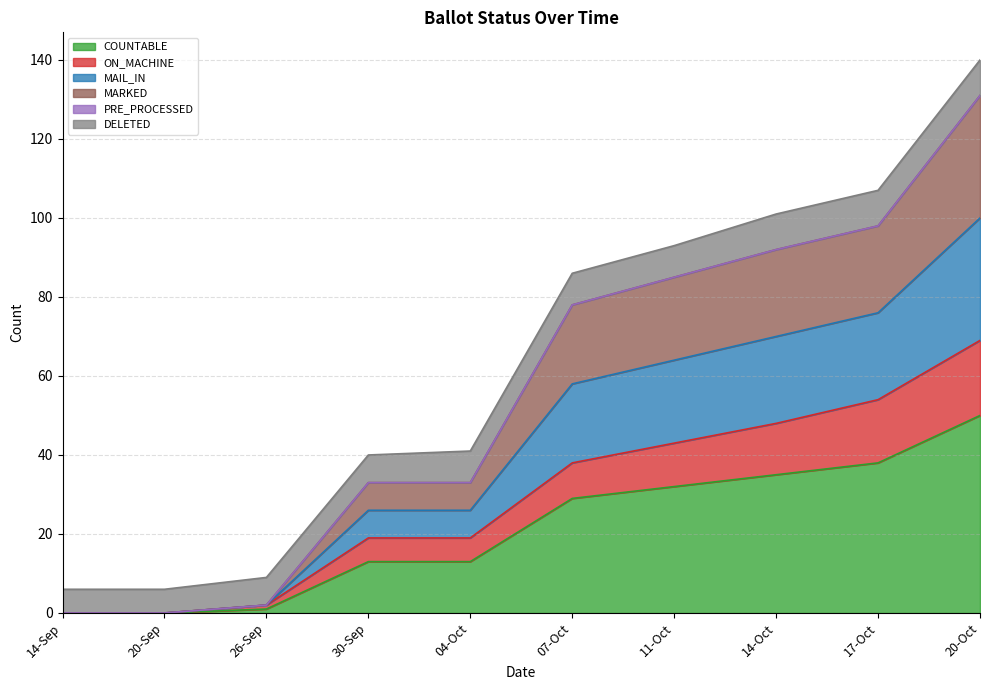

Which category has the lowest value across all series?

14-Sep